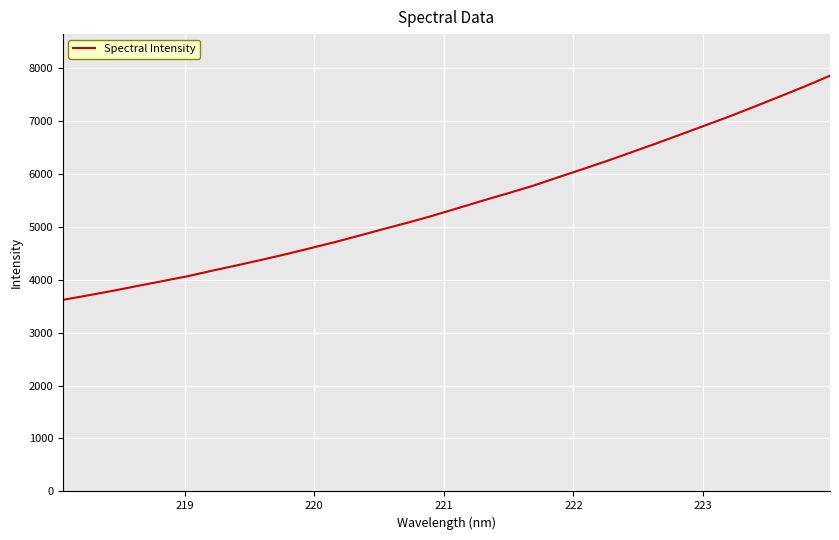

What is the minimum value shown in the chart?

3617.5